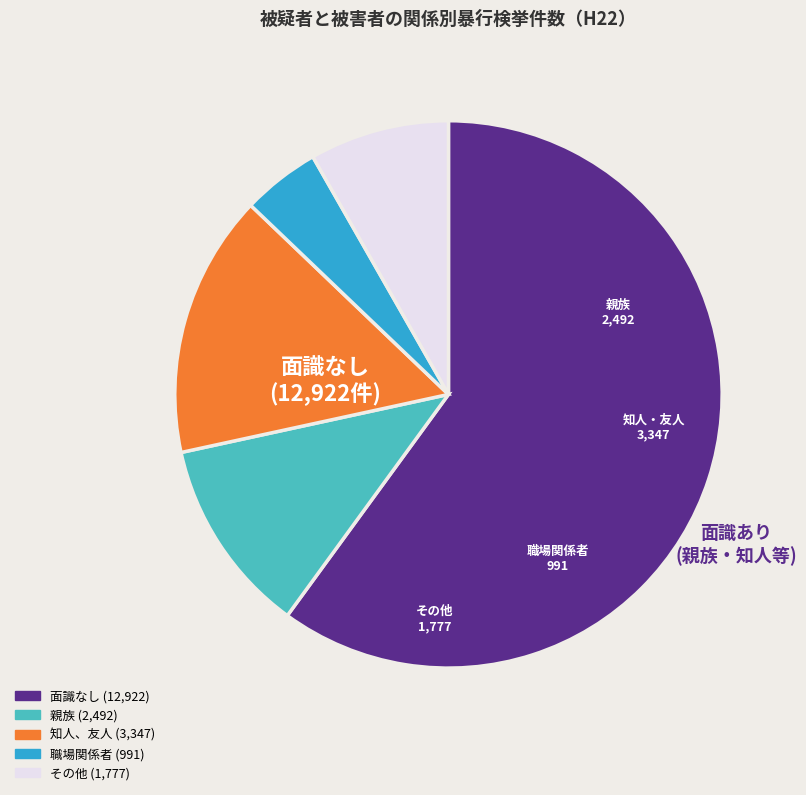

Is the sum of 親族 and その他 greater than half?

No